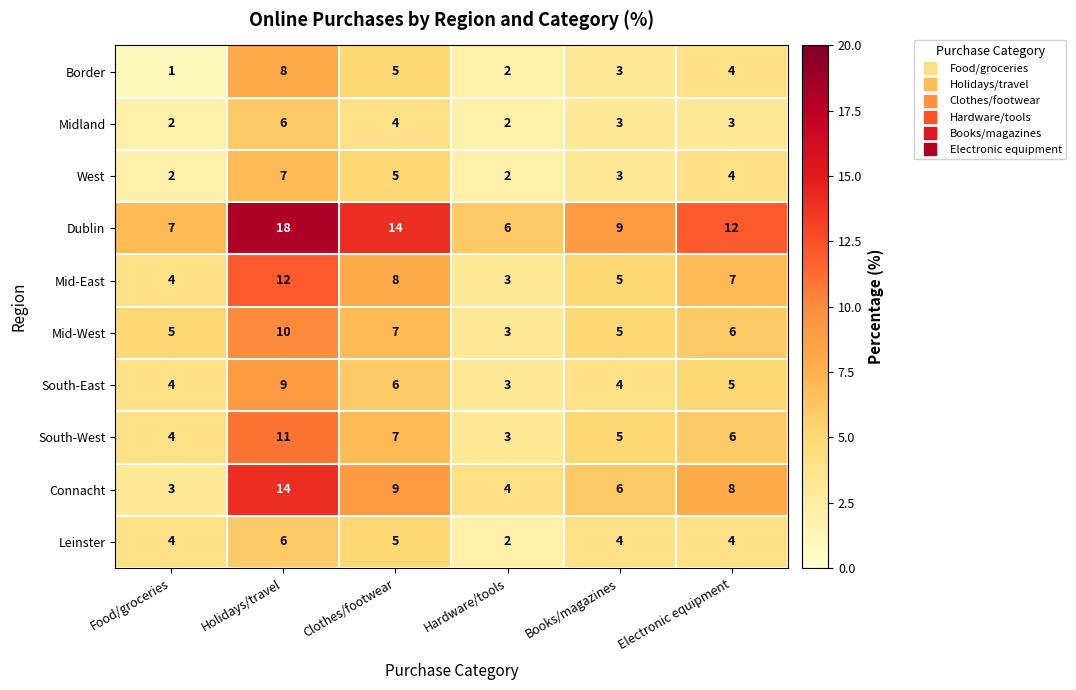

Read the South-East value at Food/groceries.

4